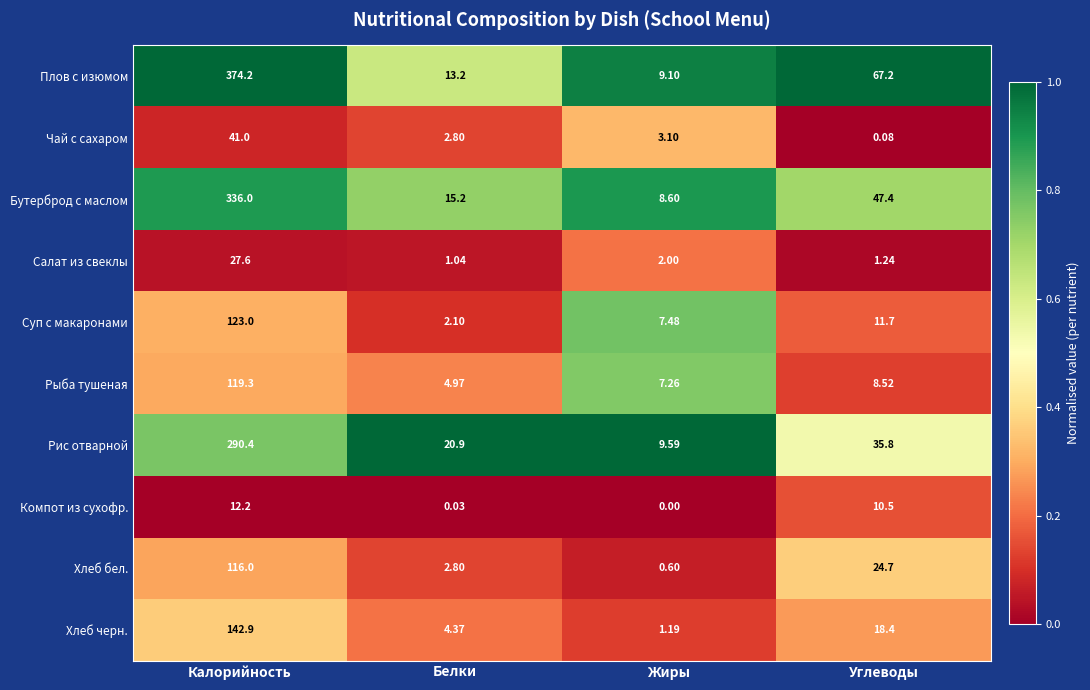

List the series in order of their peak value, highest first.

Плов с изюмом, Бутерброд с маслом, Рис отварной, Хлеб черн., Суп с макаронами, Рыба тушеная, Хлеб бел., Чай с сахаром, Салат из свеклы, Компот из сухофр.